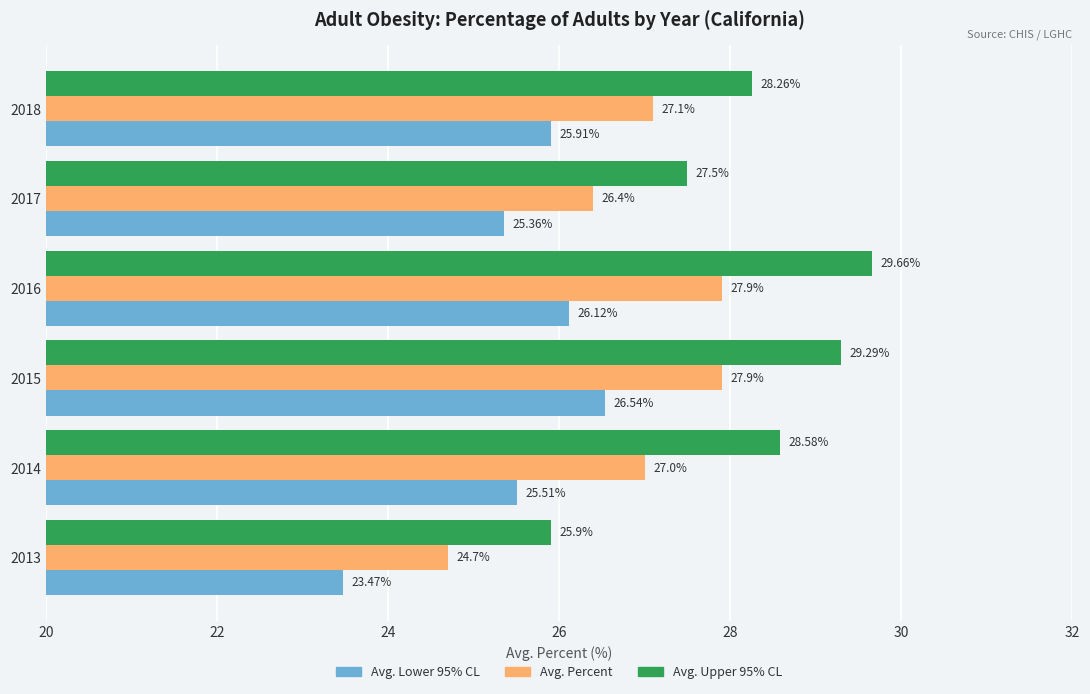

List the series in order of their overall mean, highest first.

Avg. Upper 95% CL, Avg. Percent, Avg. Lower 95% CL